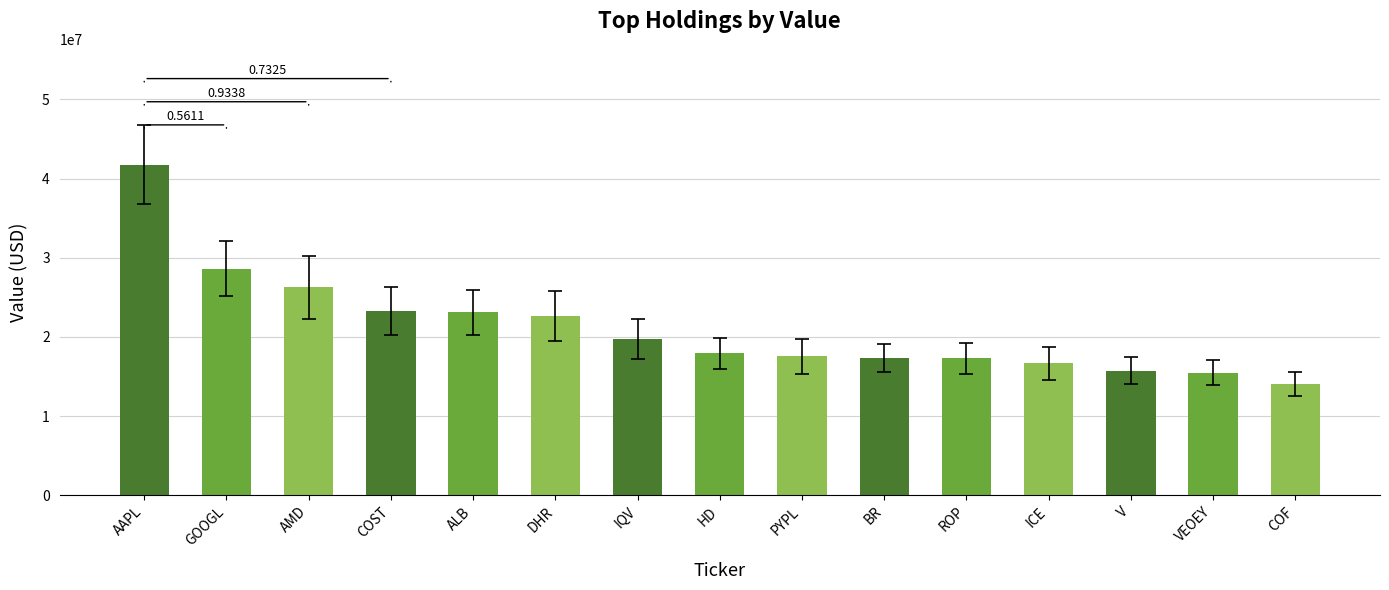

What is the label of the 6th bar from the left?

DHR